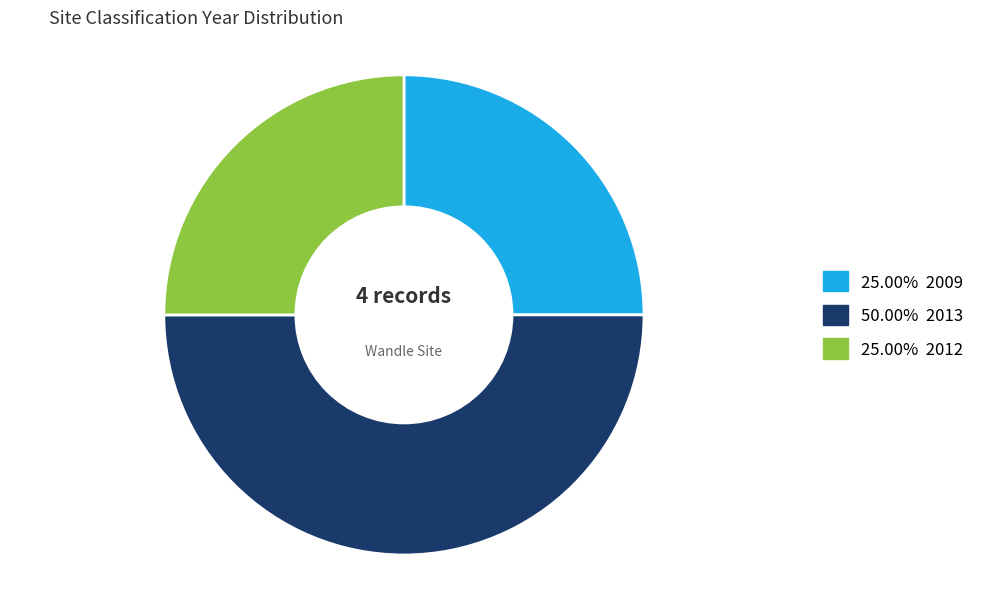

Which category has the smallest portion of the pie?

2009